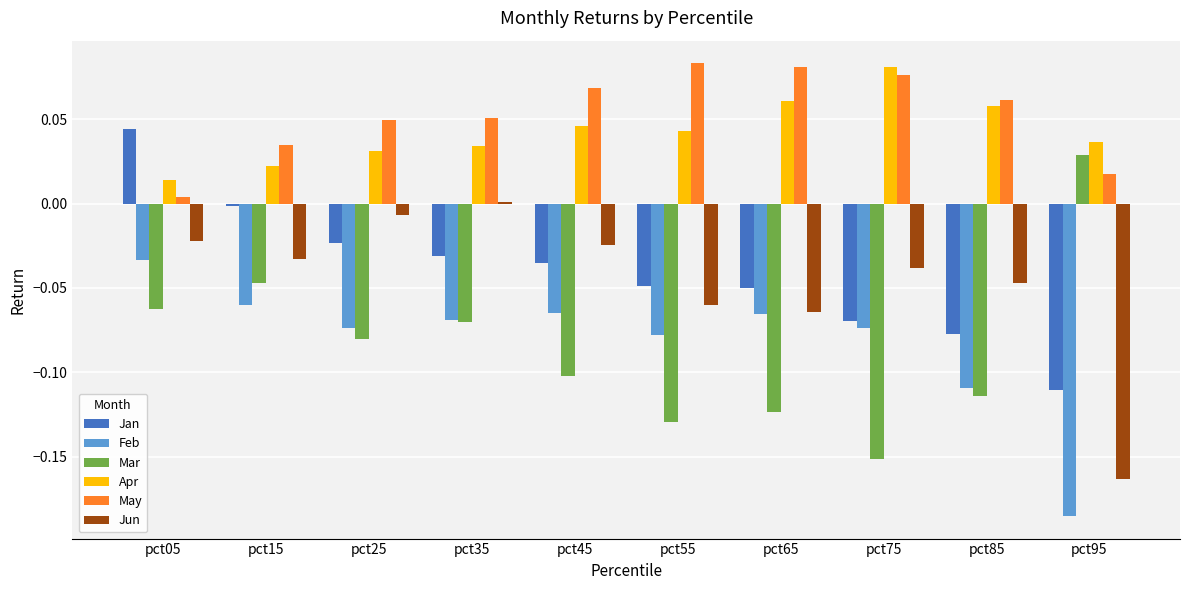

What is the sum of all Apr values?

0.4